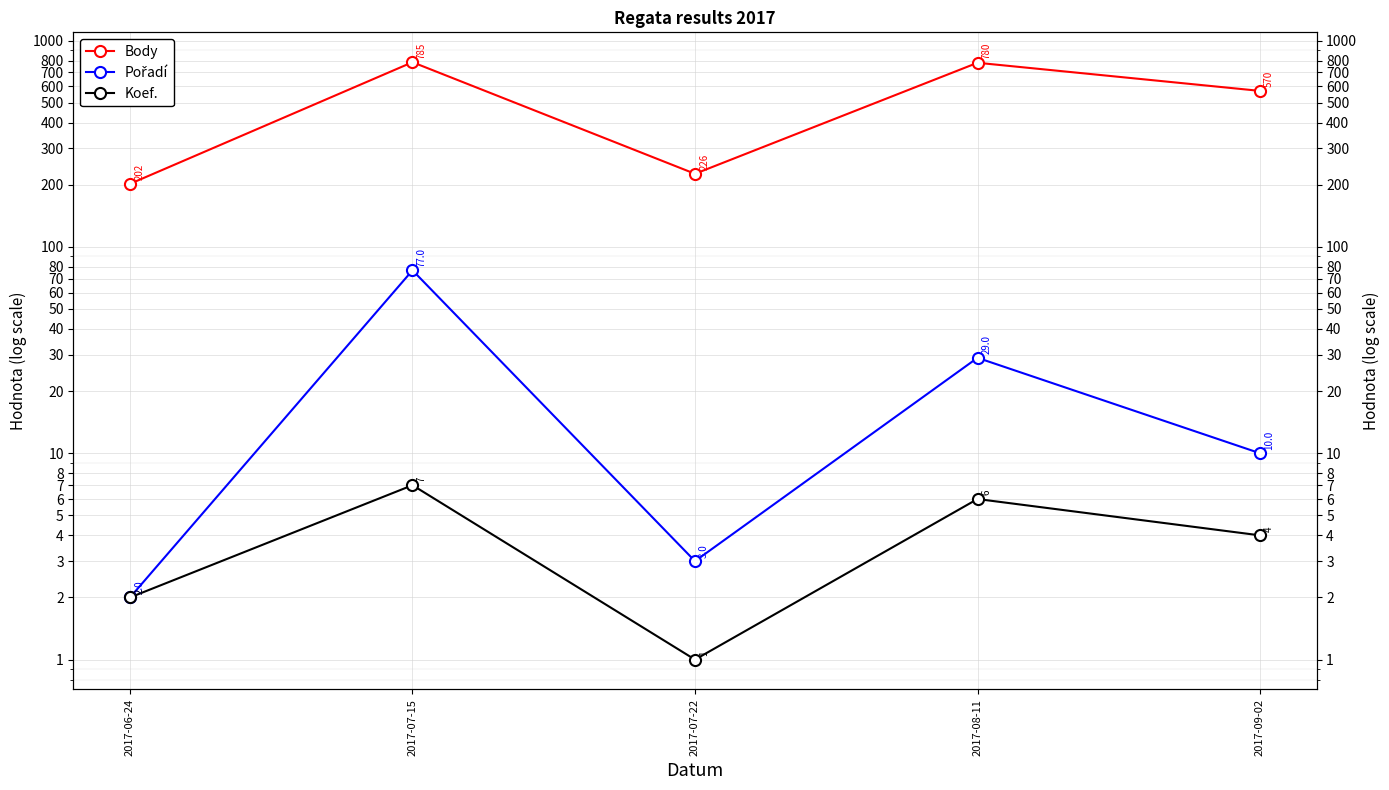

What is the maximum value shown in the chart?

785